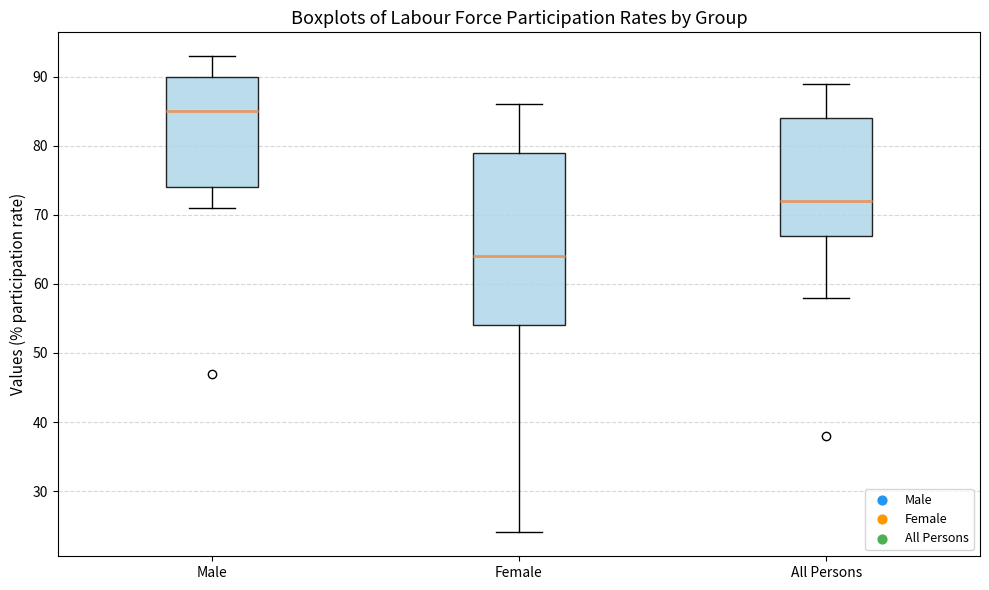

Reading left to right, transcribe this box plot: for each box, give where its median line is, the range the box spans, and where its two whiskers end, as read against the y-axis. The values are not printed on the chart, so give them approximately, as read against the axis.

Male: median 85, box 74 to 90, whiskers 71 to 93
Female: median 64, box 54 to 79, whiskers 24 to 86
All Persons: median 72, box 67 to 84, whiskers 58 to 89